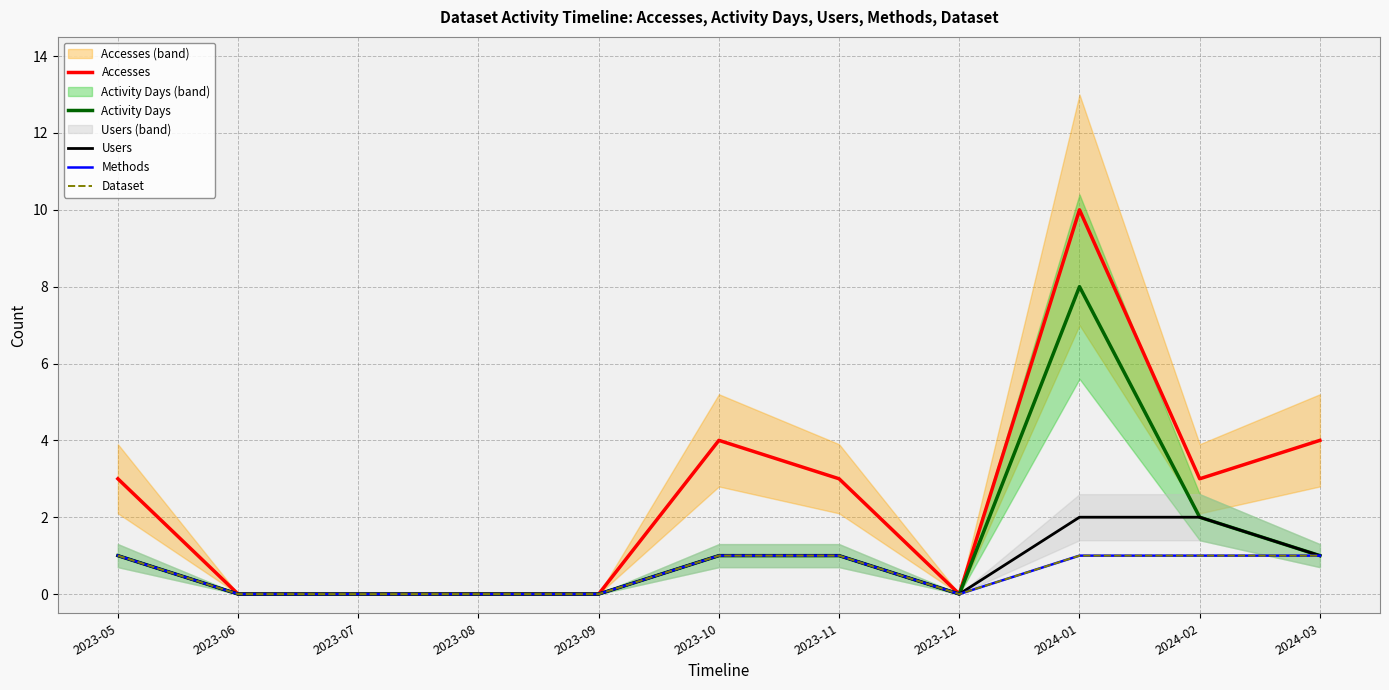

What is the sum of the Dataset values at 2023-11 and 2023-10?

2